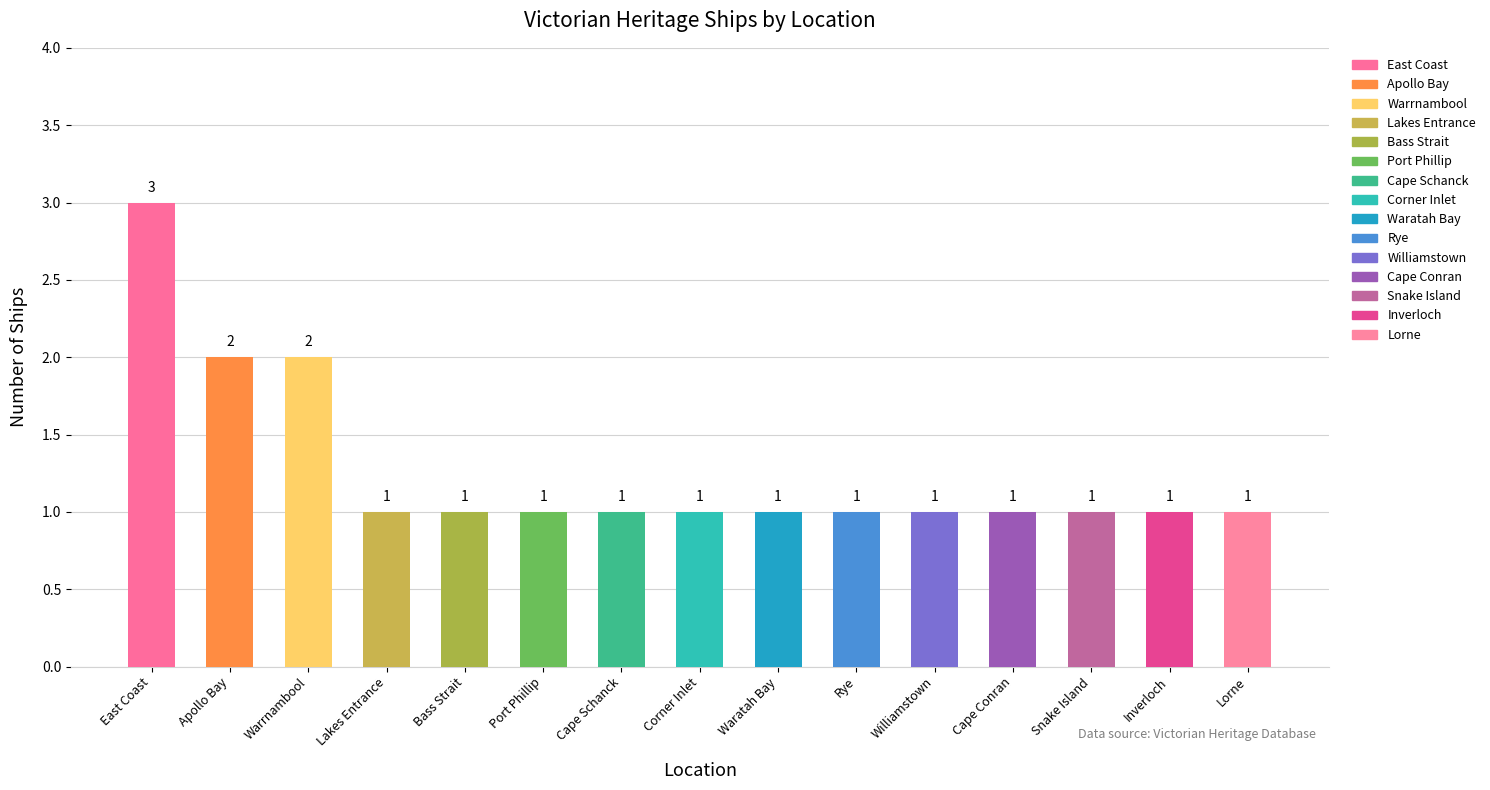

Rank the categories by value from lowest to highest.

Lakes Entrance, Bass Strait, Port Phillip, Cape Schanck, Corner Inlet, Waratah Bay, Rye, Williamstown, Cape Conran, Snake Island, Inverloch, Lorne, Apollo Bay, Warrnambool, East Coast